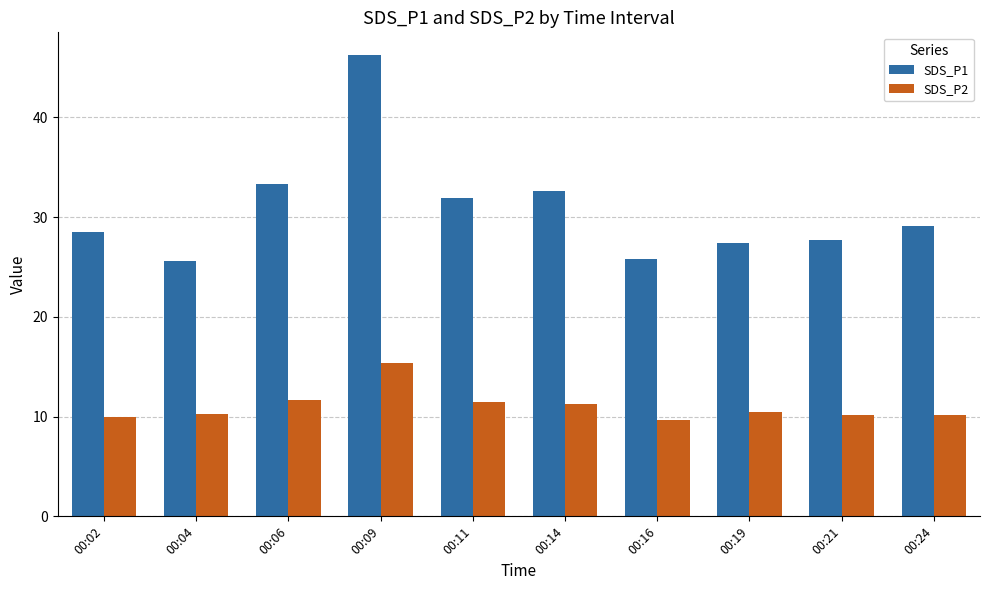

At which category is the sum across all series the highest?

00:09